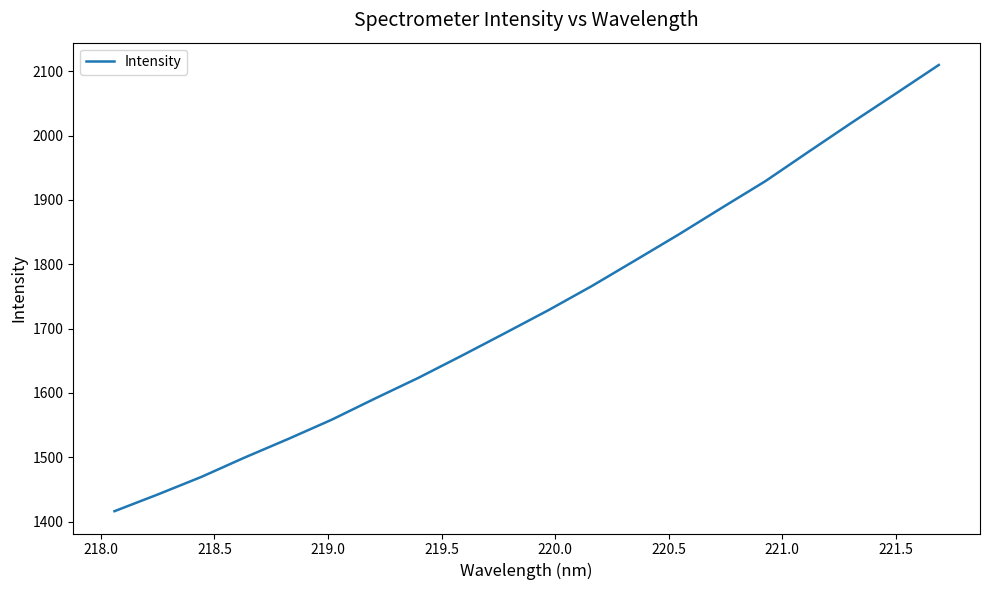

What is the maximum value shown in the chart?

2109.9